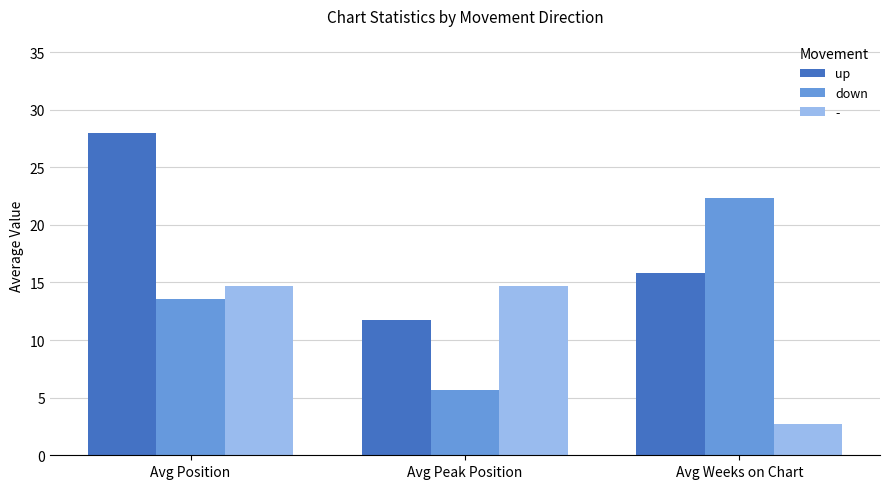

At which label does down first exceed 13?

Avg Position